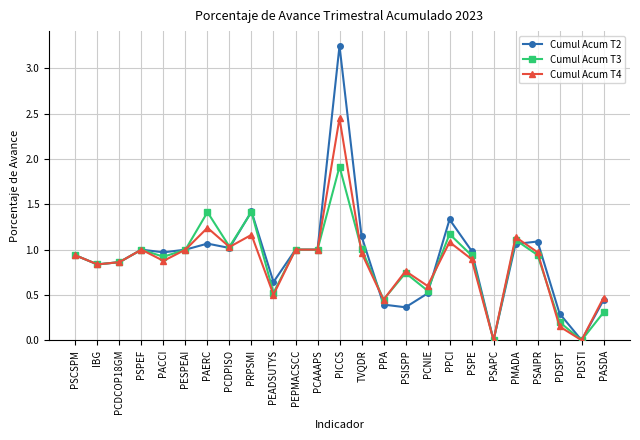

Which series has the widest spread of values?

Cumul Acum T2